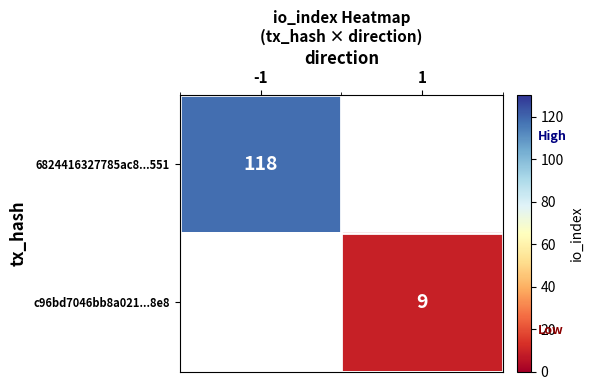

The value of 6824416327785ac8...551 at -1 is 63. True or false?

False